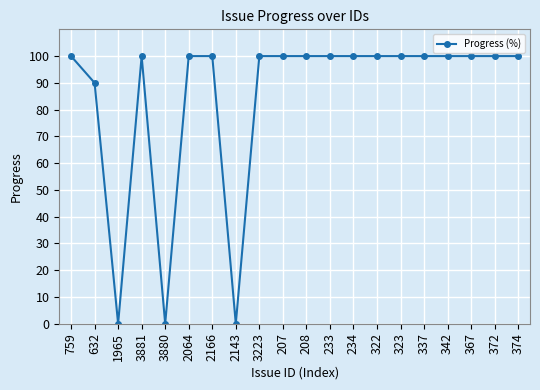

Where is the first local maximum?

3881